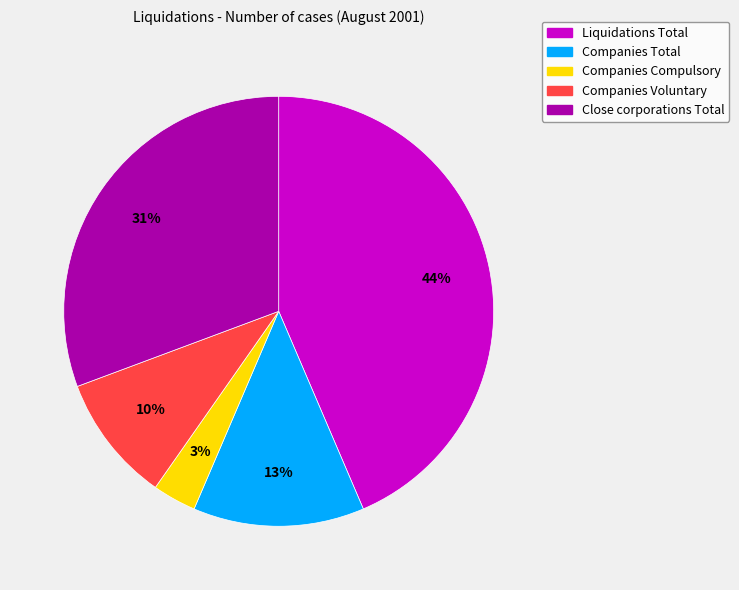

Approximately how many times larger is the value at Close corporations Total compared to Liquidations Total?

0.7